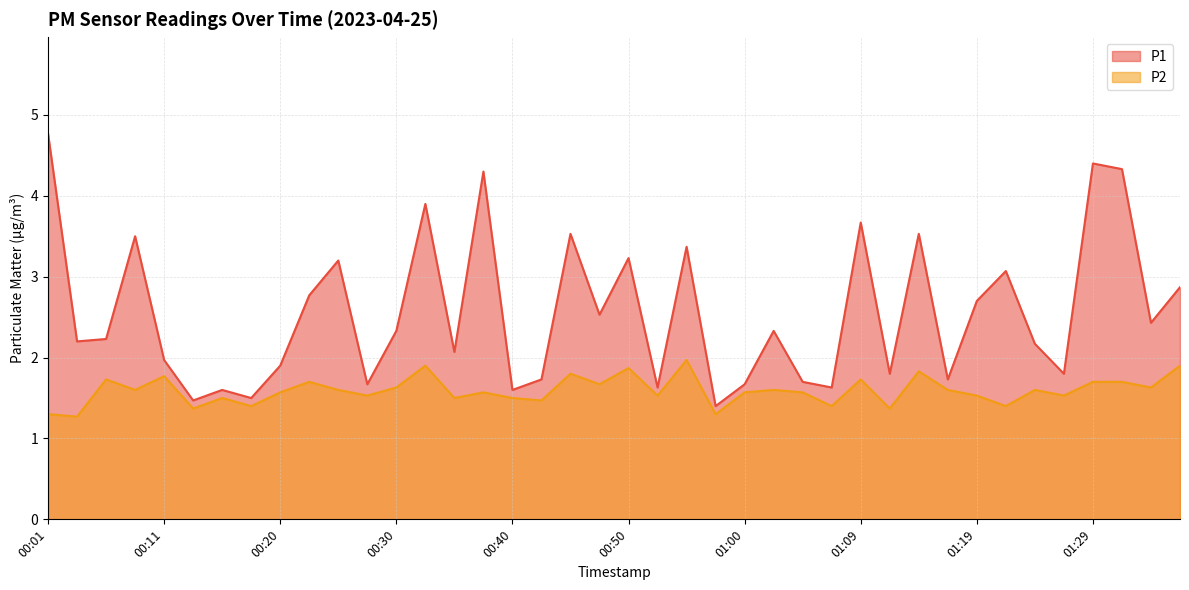

List the series in order of their peak value, highest first.

P1, P2